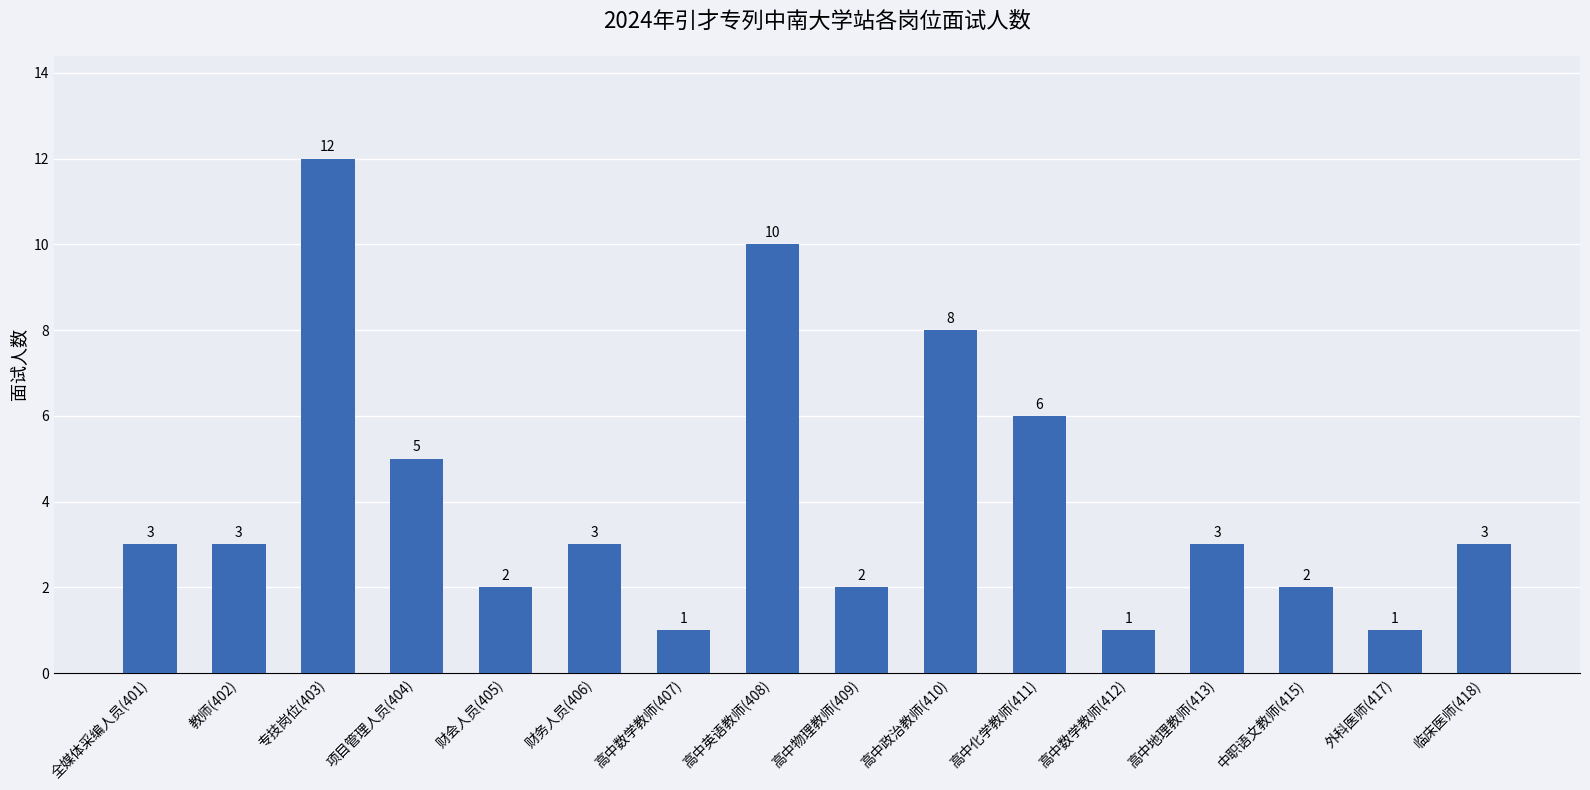

The value at 临床医师(418) is 3. True or false?

True